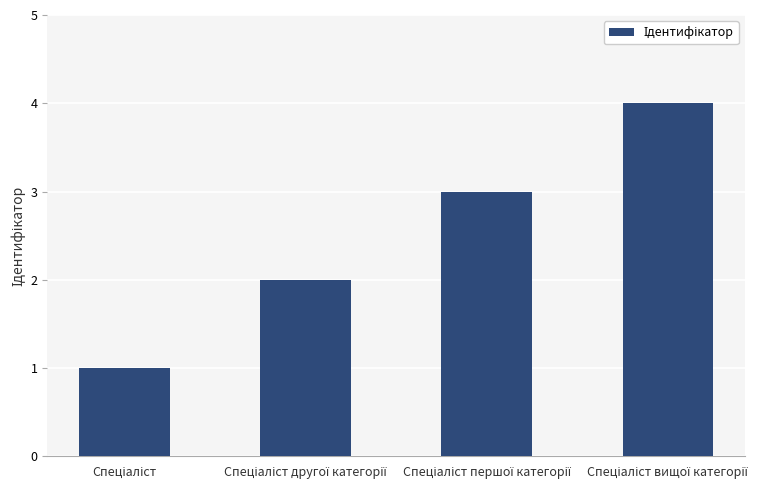

What is the maximum value shown in the chart?

4